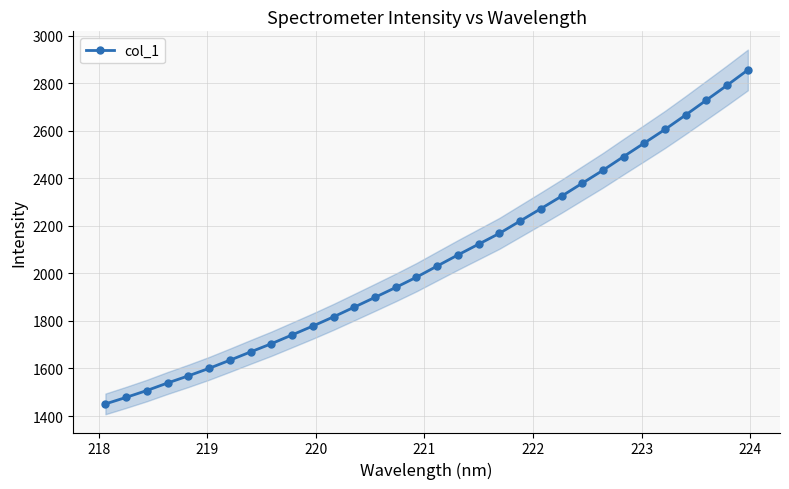

What is the value of the col_1 point at the 6th from the left?

1600.6